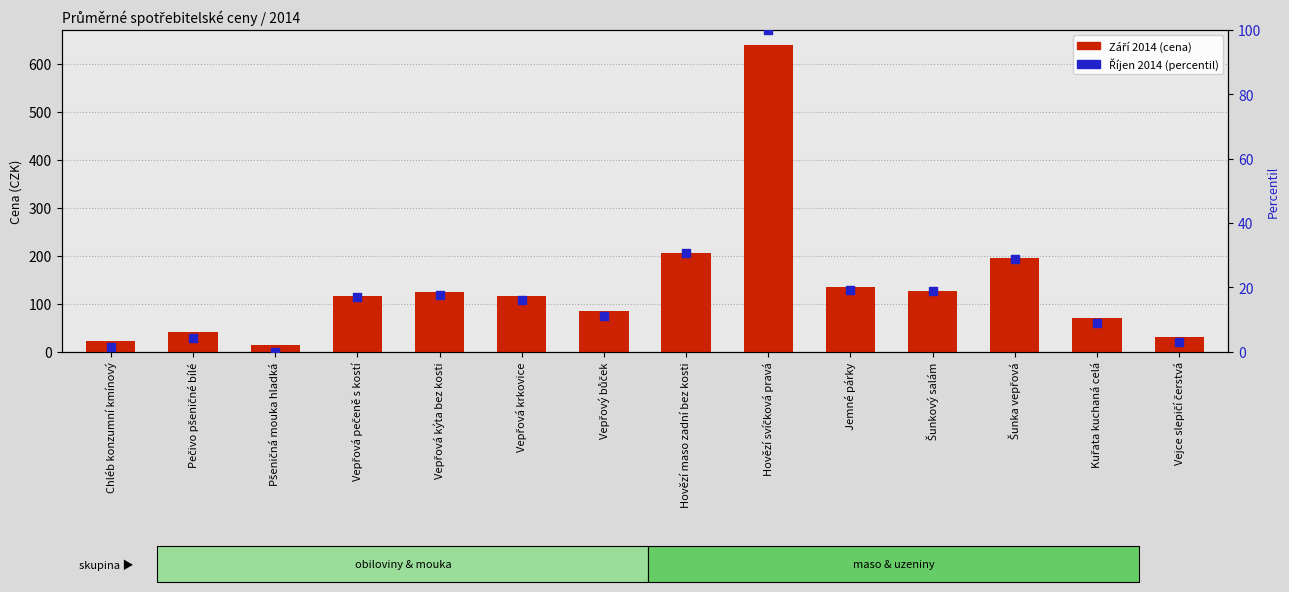

At how many categories does at least one series exceed 175?

3